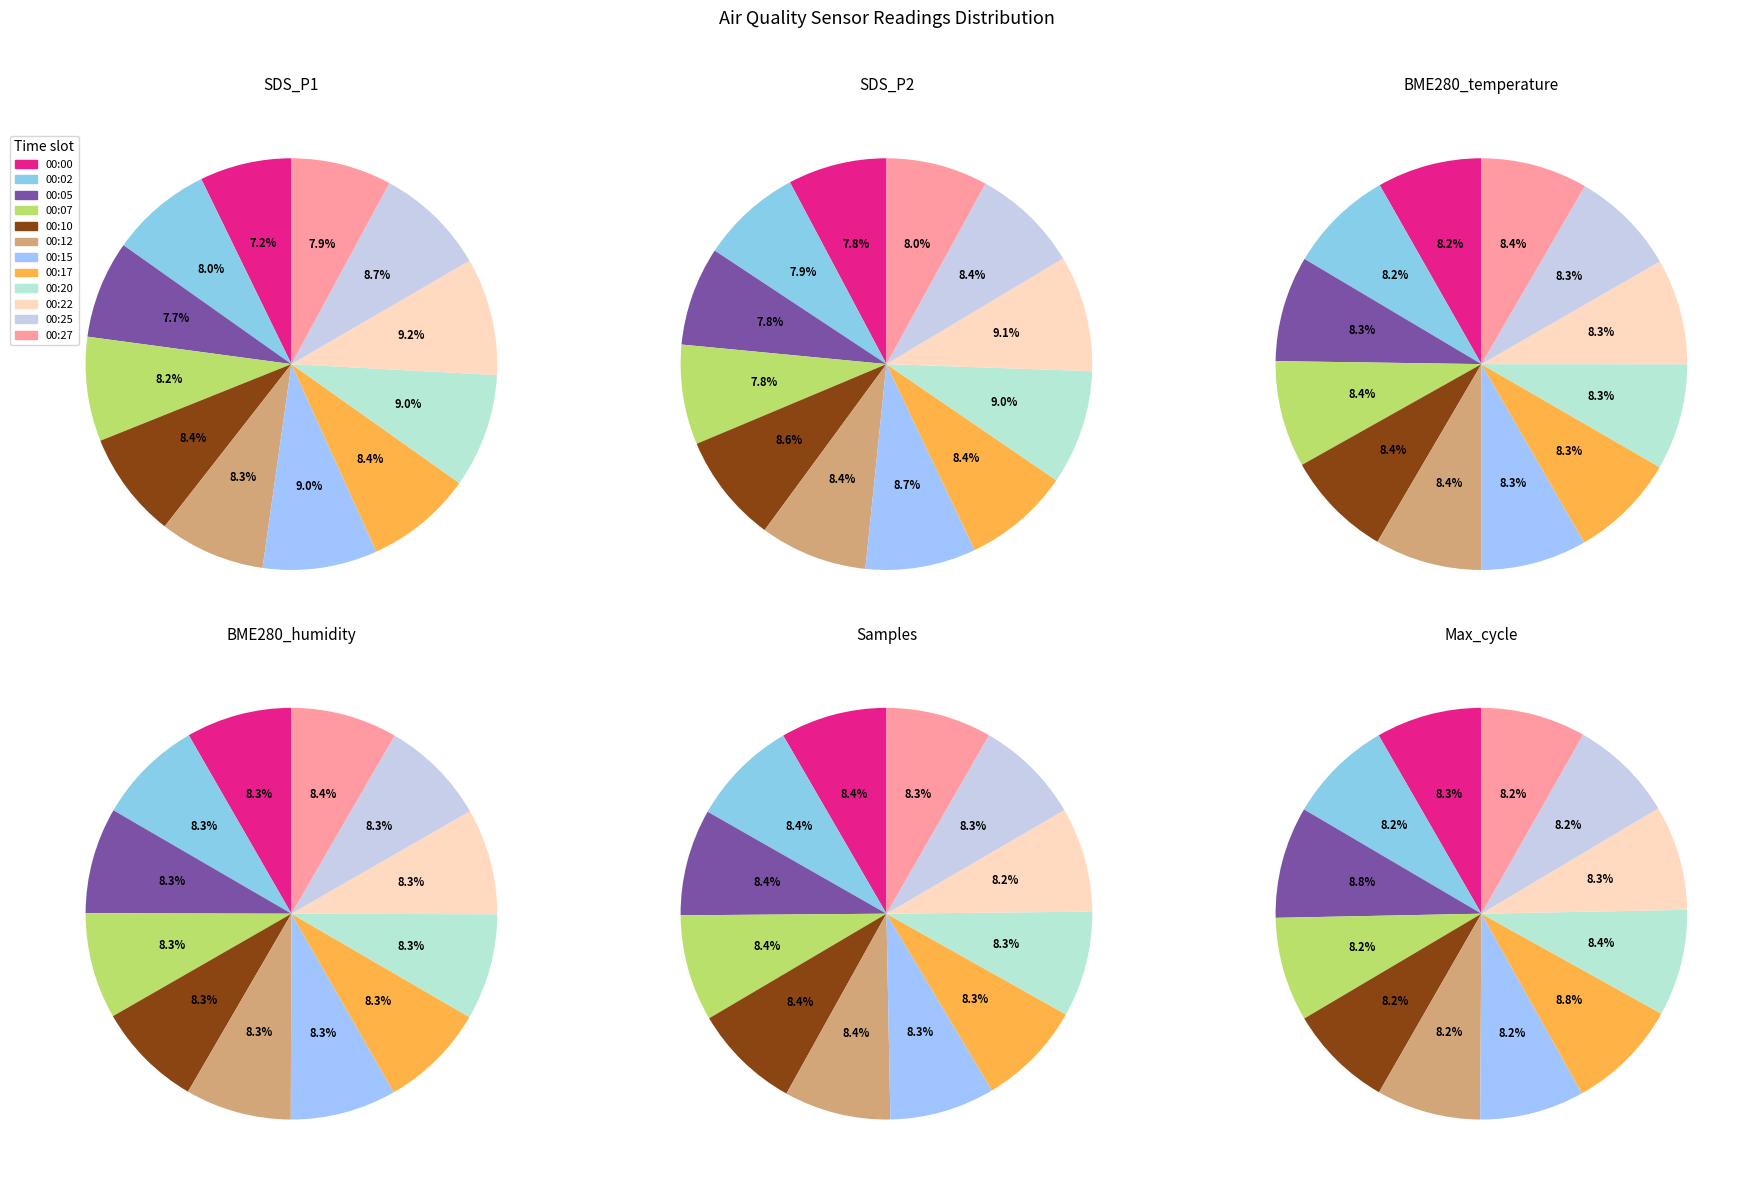

Does 00:00 account for over 50% of the chart?

No